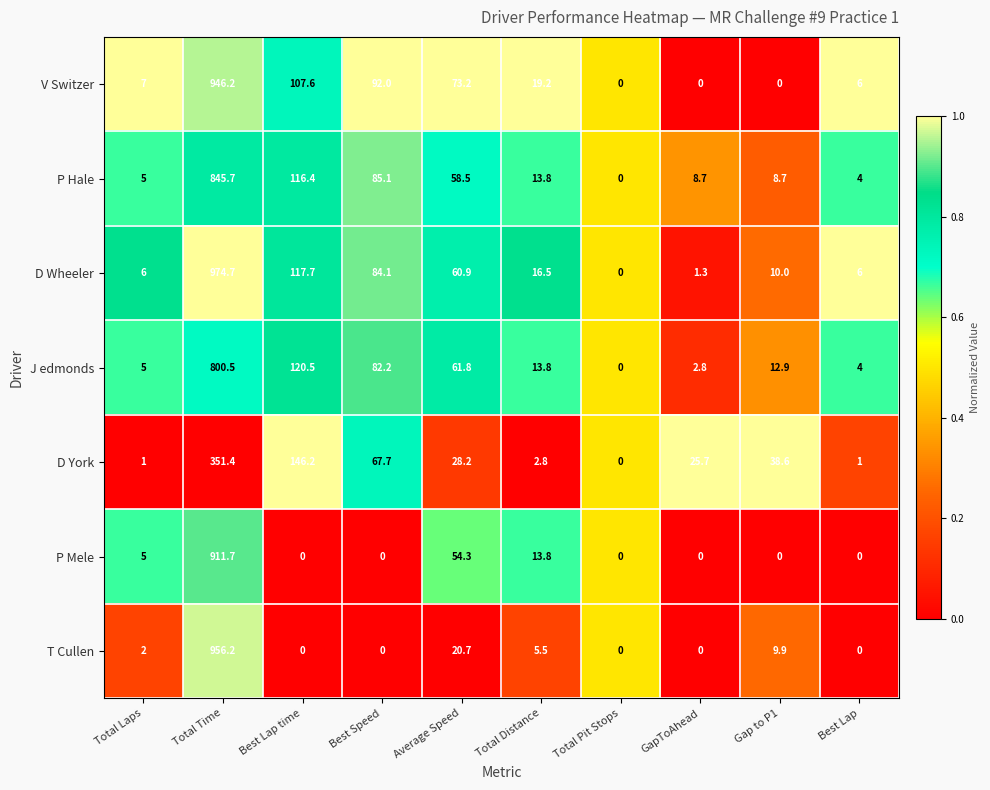

At which category is the sum across all series the highest?

Total Time